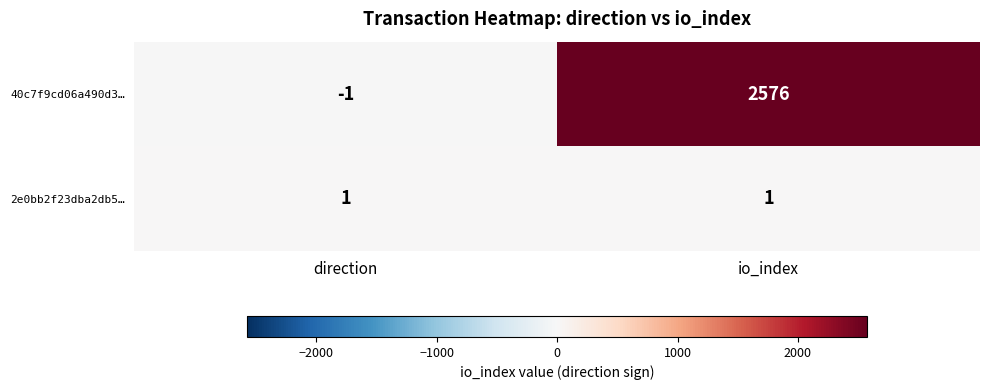

Count the number of categories in the chart.

2